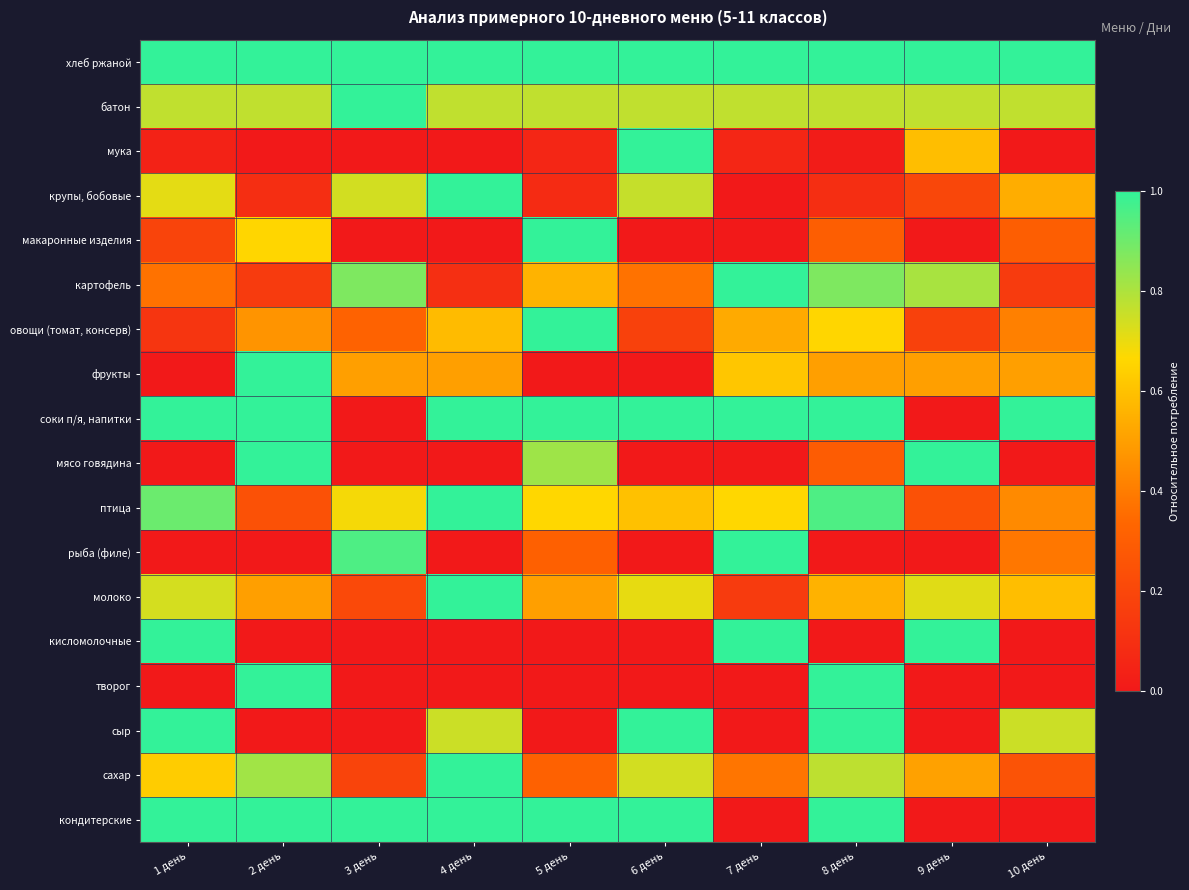

What is the spread (max minus min) of values at 3 день?

1.0